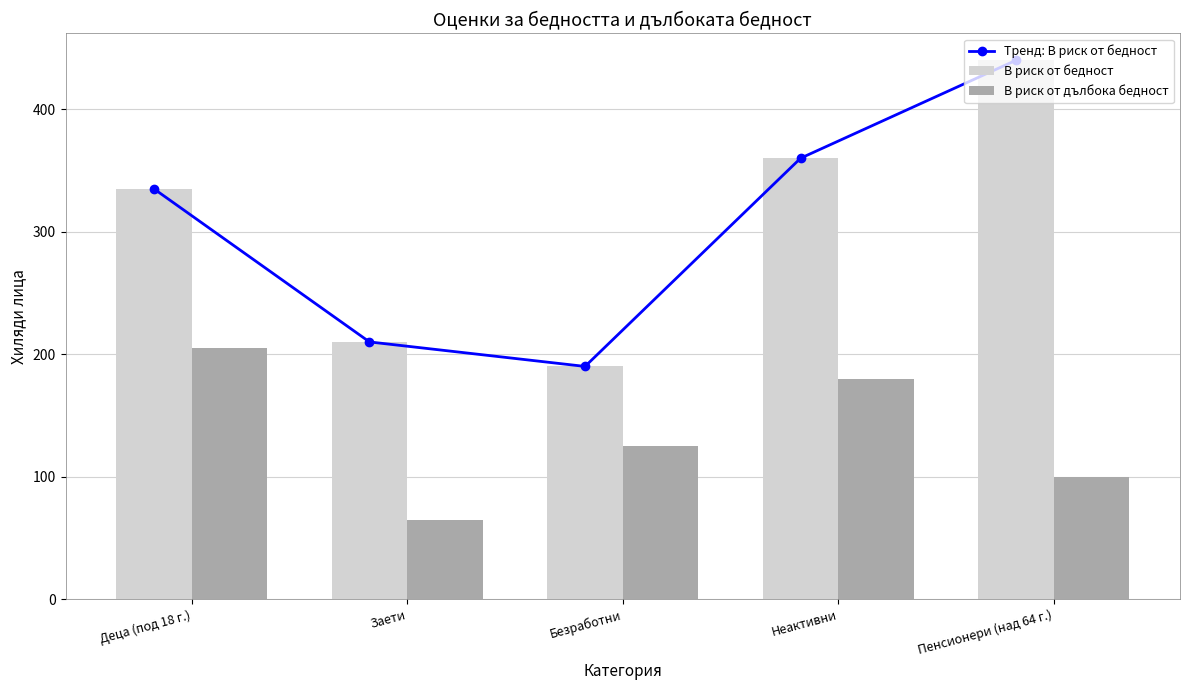

How many data points in В риск от дълбока бедност are above 125?

2